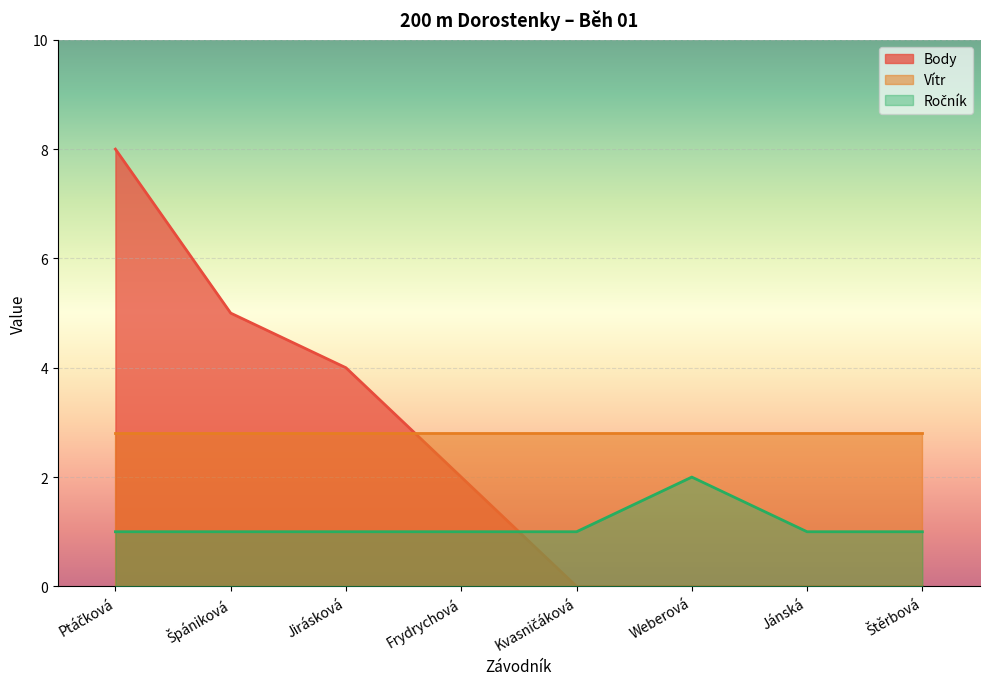

What is the value of the Body point at the 2nd from the left?

5